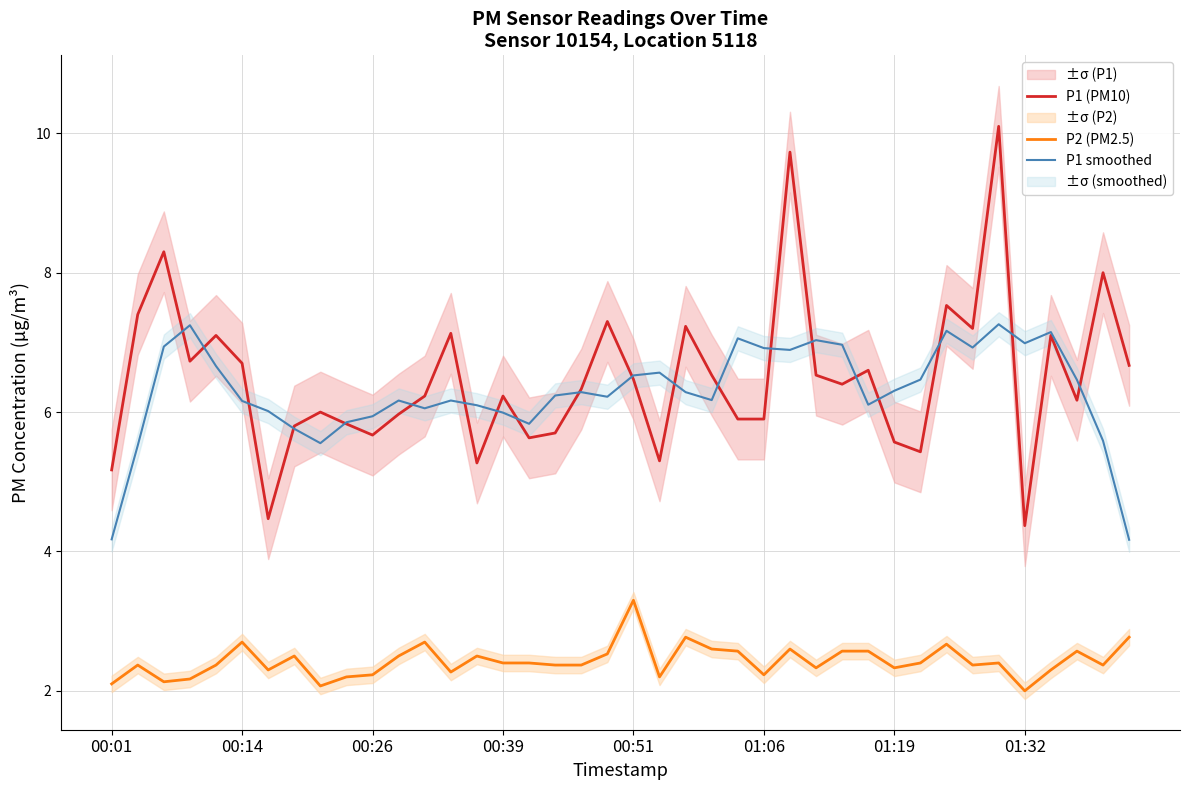

How many values in the P1 smoothed series exceed 6?

30